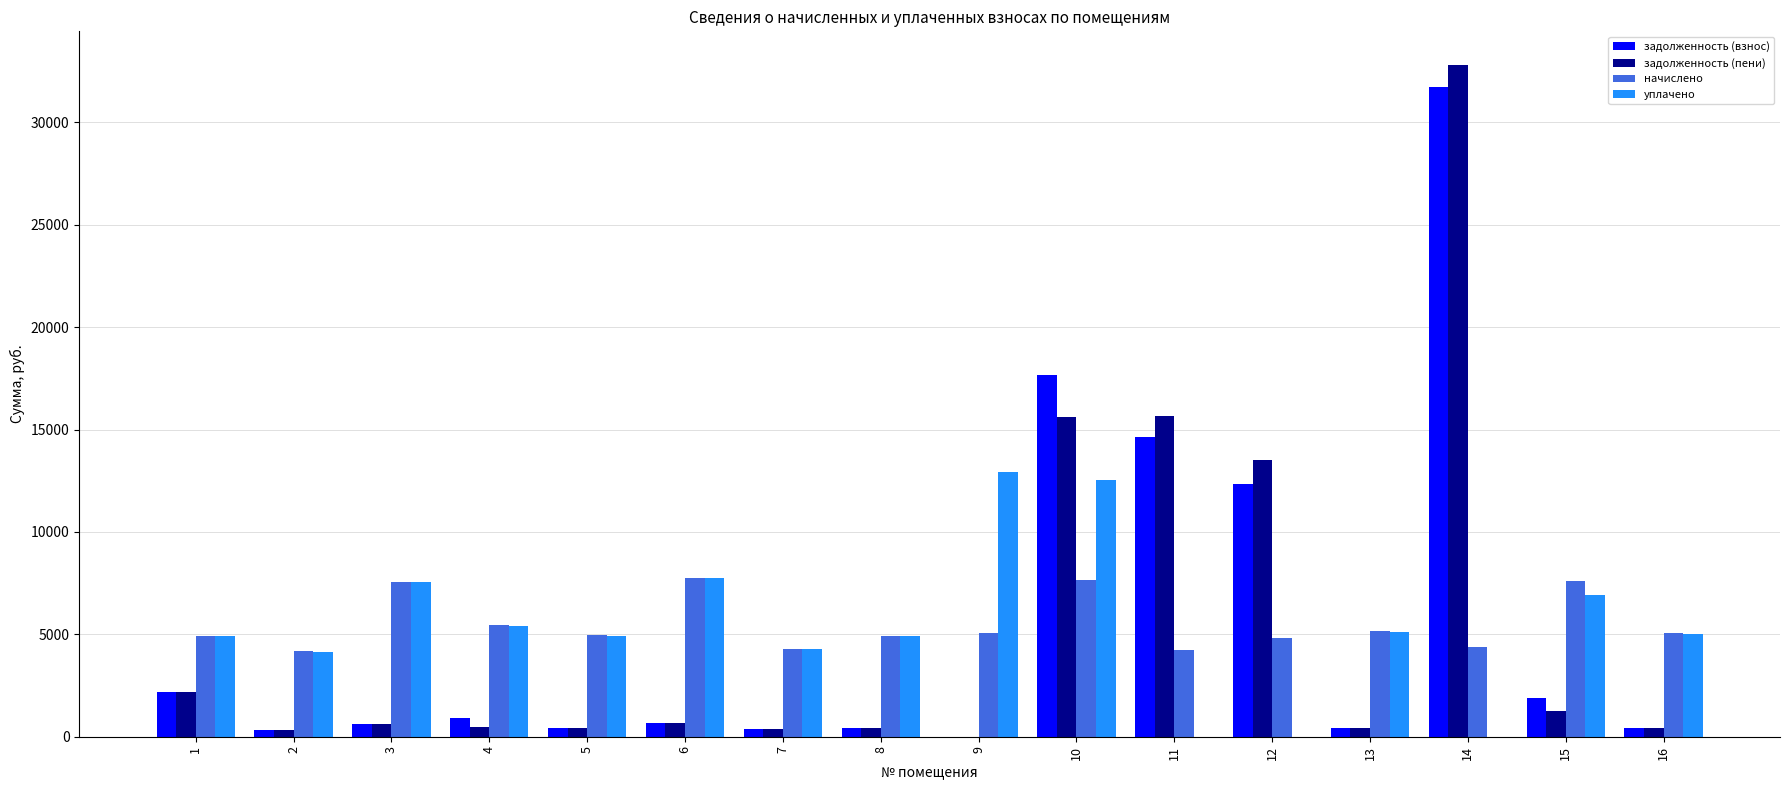

The value of уплачено at 3 is 7536.5. True or false?

True